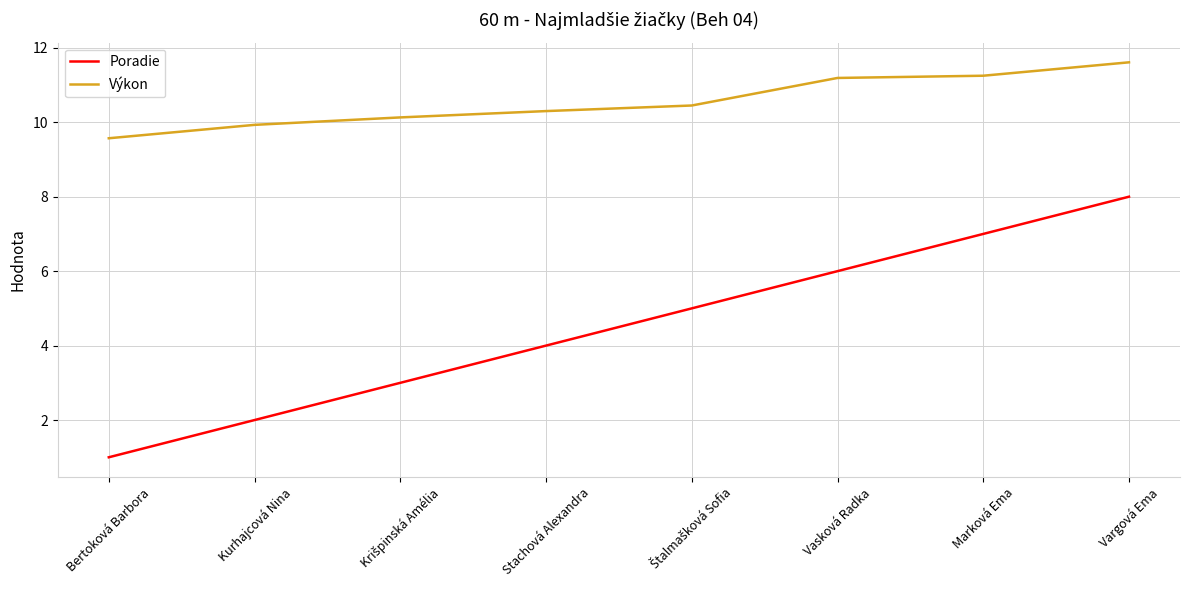

Which series has the largest range (max minus min)?

Poradie